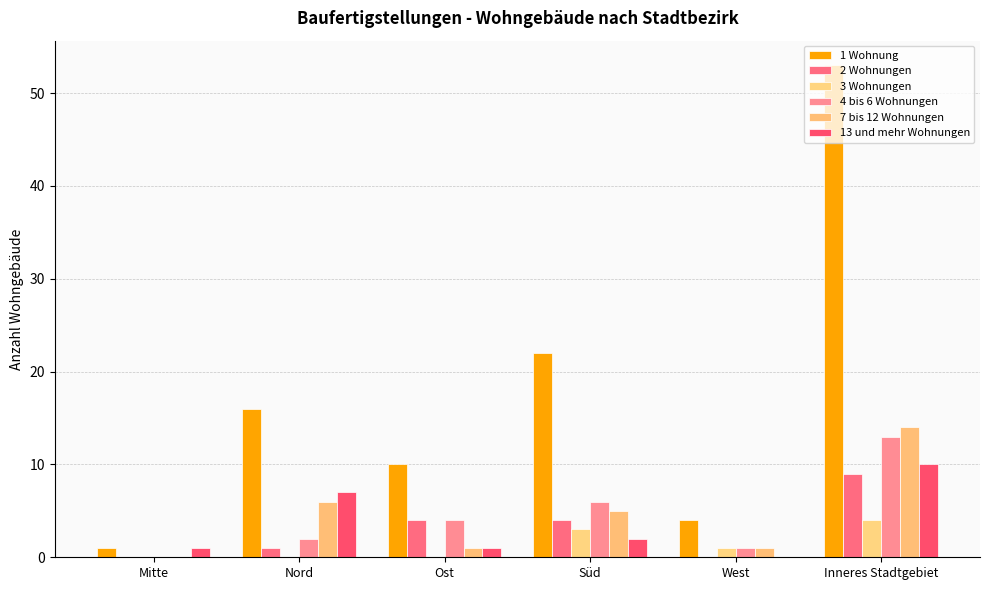

Where is 7 bis 12 Wohnungen nearest to the value 7?

Nord